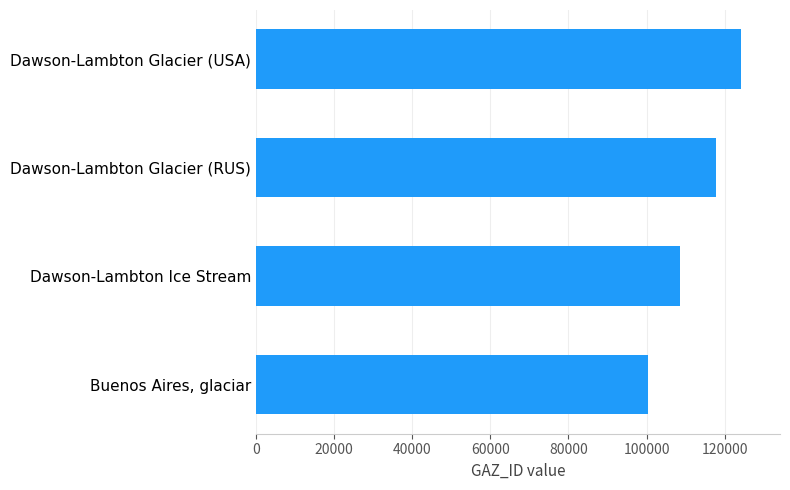

True or false: the data shows 190444 at Dawson-Lambton Glacier (USA).

False